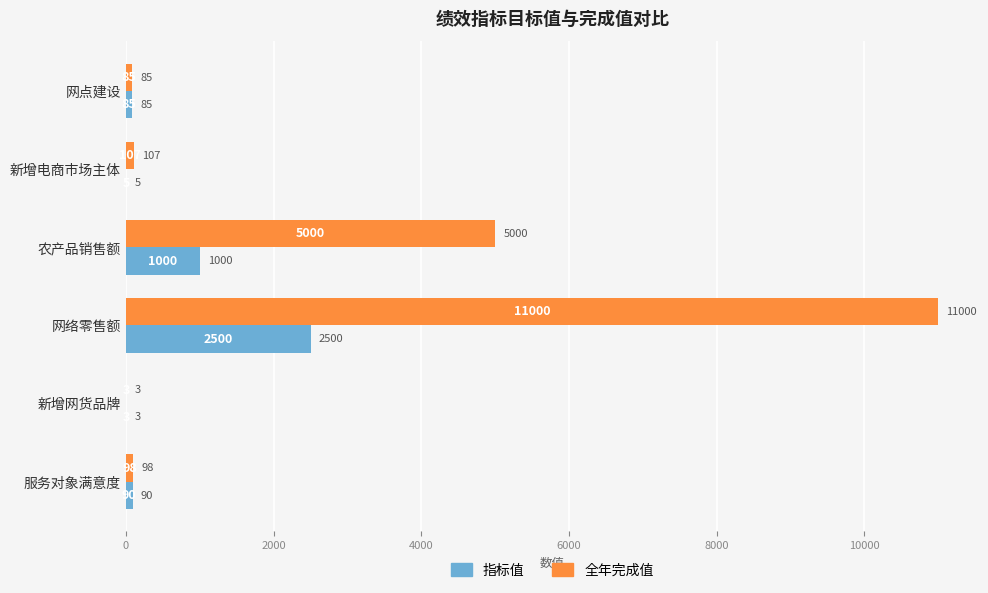

What is the maximum value for 全年完成值?

11000